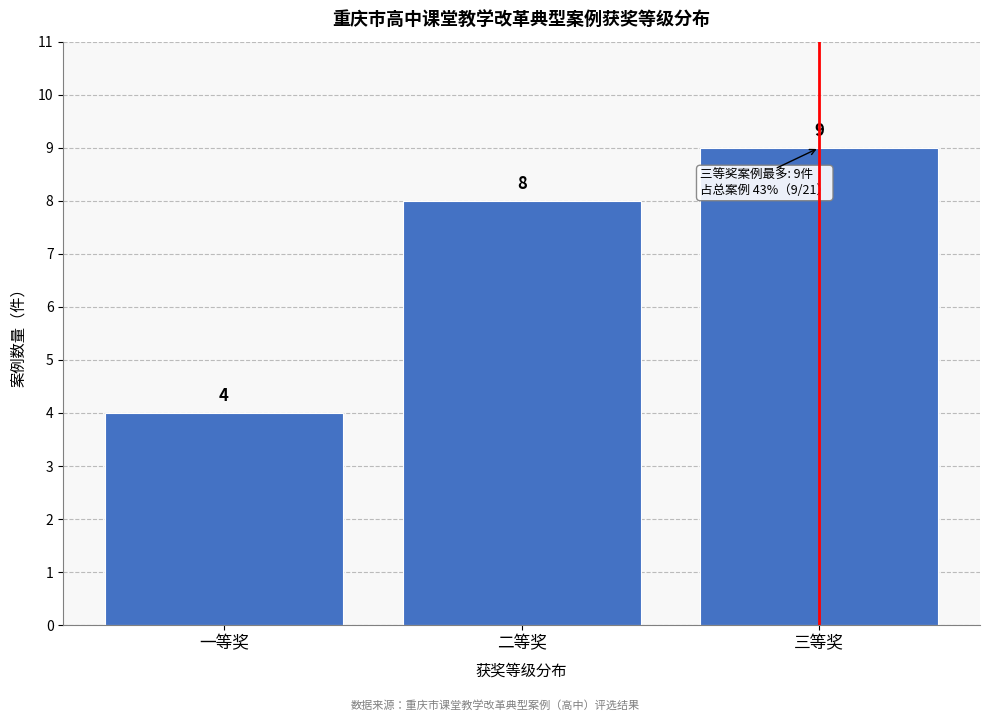

Reading left to right, transcribe all the data shown in this chart.

一等奖=4	二等奖=8	三等奖=9